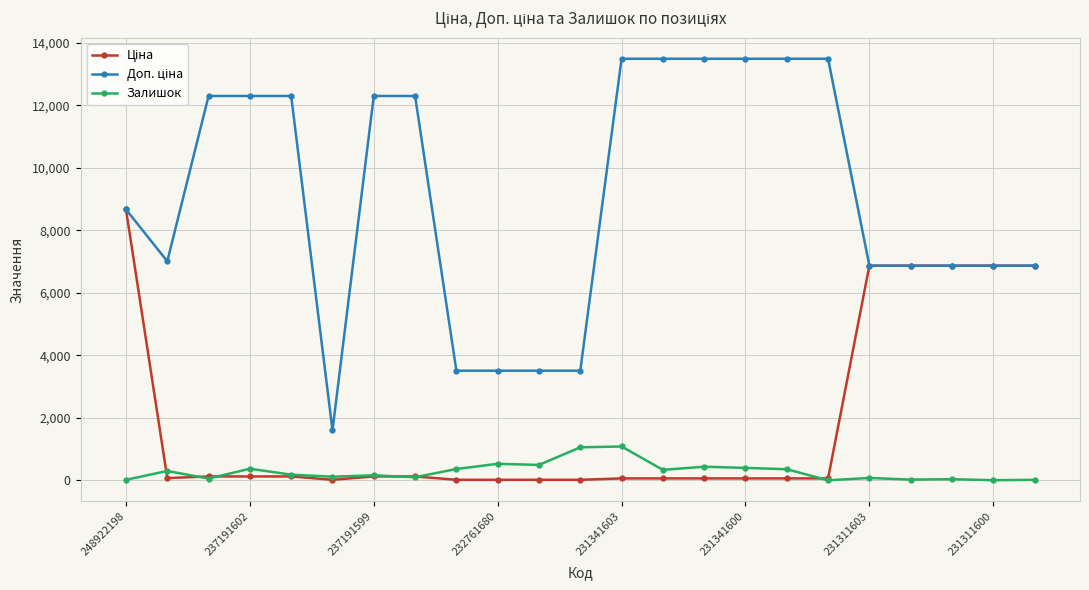

At how many categories does at least one series exceed 5391?

18